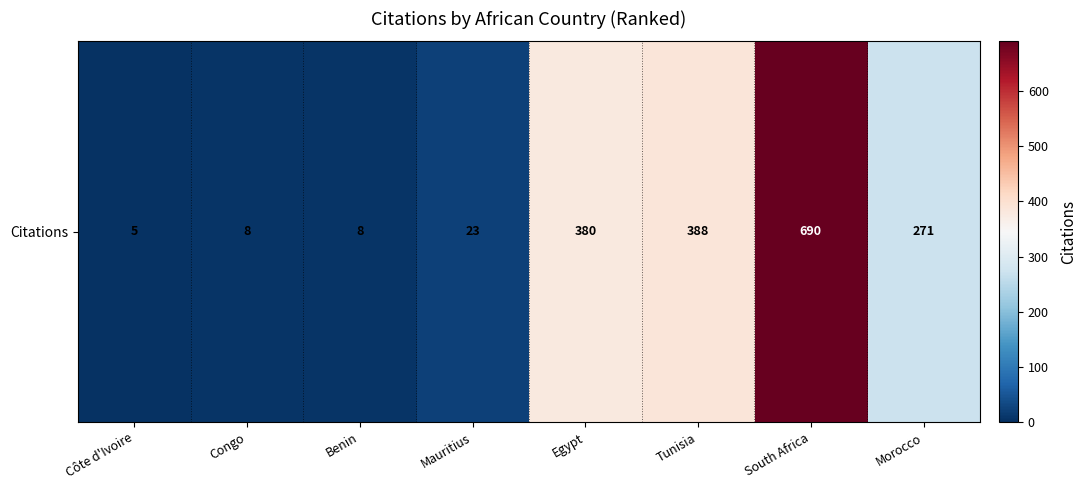

Rank the categories by value from lowest to highest.

Côte d'Ivoire, Congo, Benin, Mauritius, Morocco, Egypt, Tunisia, South Africa